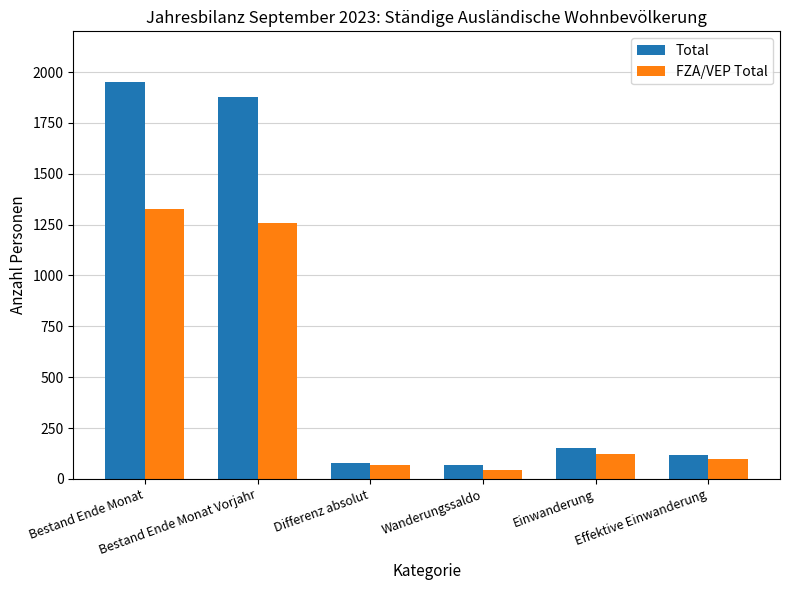

Which series has the largest total across all categories?

Total